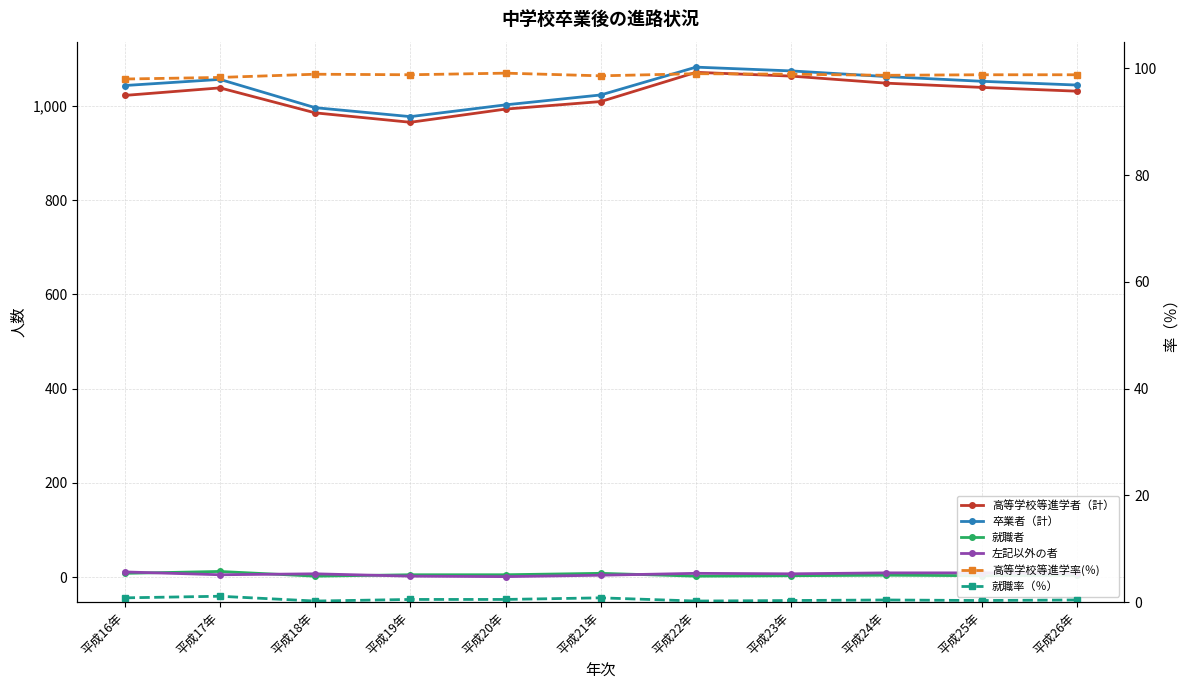

Reading left to right, list all the values displayed in this chart.

高等学校等進学者（計）: 1022.0	1038.0	985.0	965.0	993.0	1009.0	1071.0	1063.0	1048.0	1039.0	1031.0
卒業者（計）: 1043.0	1056.0	996.0	977.0	1002.0	1023.0	1082.0	1074.0	1062.0	1052.0	1044.0
就職者: 8.0	12.0	2.0	5.0	5.0	8.0	2.0	3.0	4.0	3.0	4.0
左記以外の者: 11.0	5.0	7.0	2.0	1.0	4.0	8.0	7.0	9.0	9.0	8.0
高等学校等進学率(％): 98.0	98.3	98.9	98.8	99.1	98.6	99.0	98.9	98.7	98.8	98.8
就職率（％）: 0.8	1.1	0.2	0.5	0.5	0.8	0.2	0.3	0.4	0.3	0.4